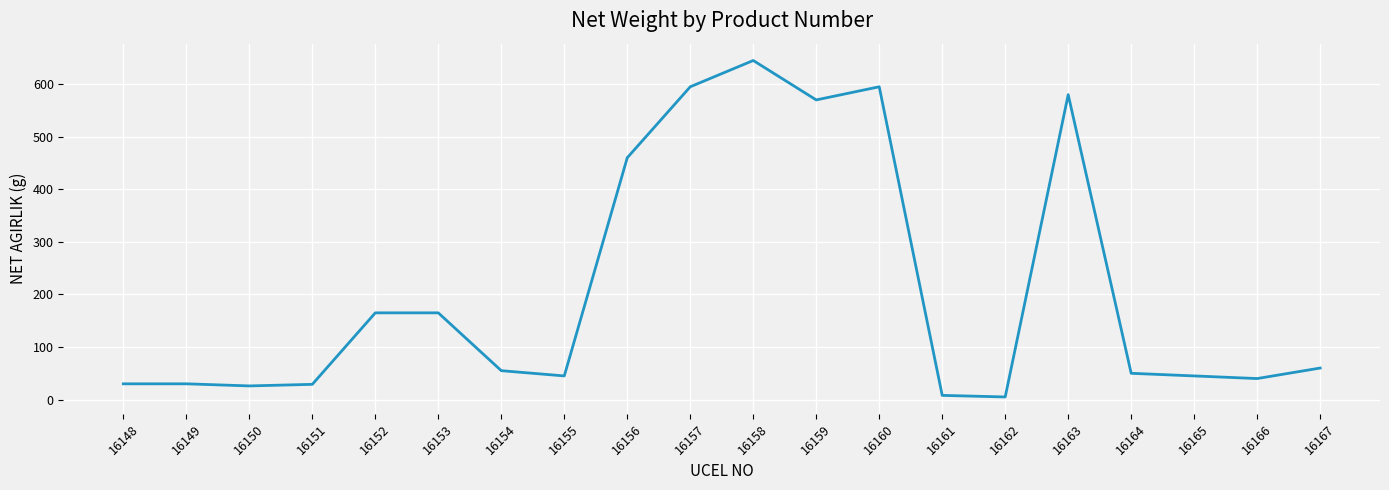

What is the maximum value shown in the chart?

645